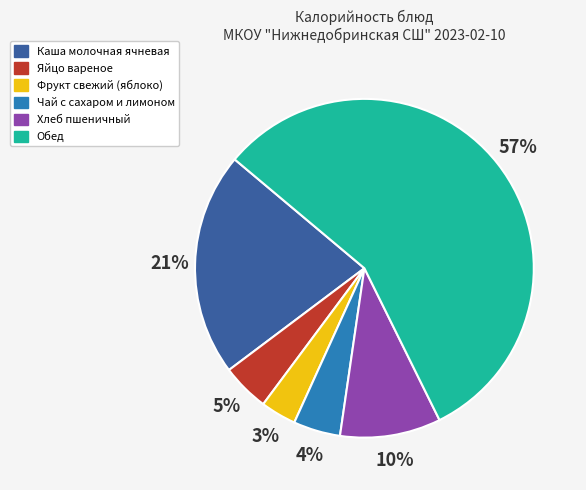

To the nearest percent, what is the combined percentage of Яйцо вареное and Чай с сахаром и лимоном?

9%